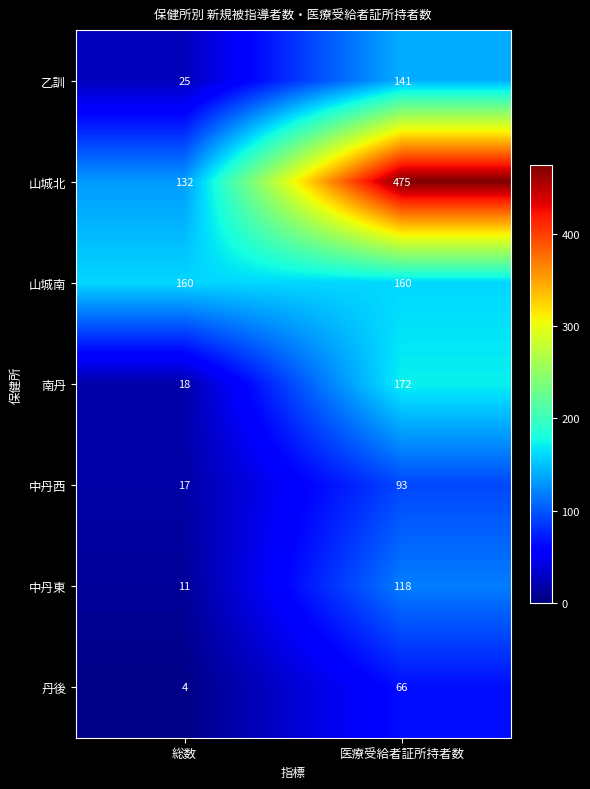

What is the average value of the 丹後 series?

35